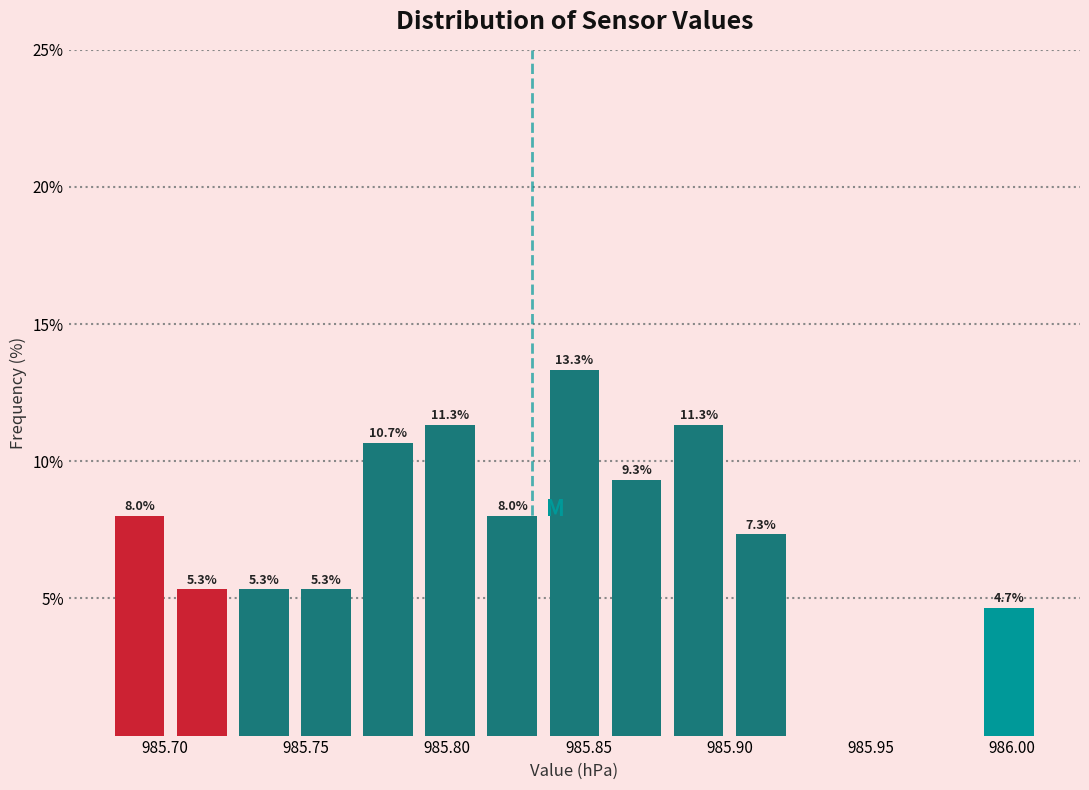

Which range on the x-axis has the tallest bar?

985.834 to 985.856